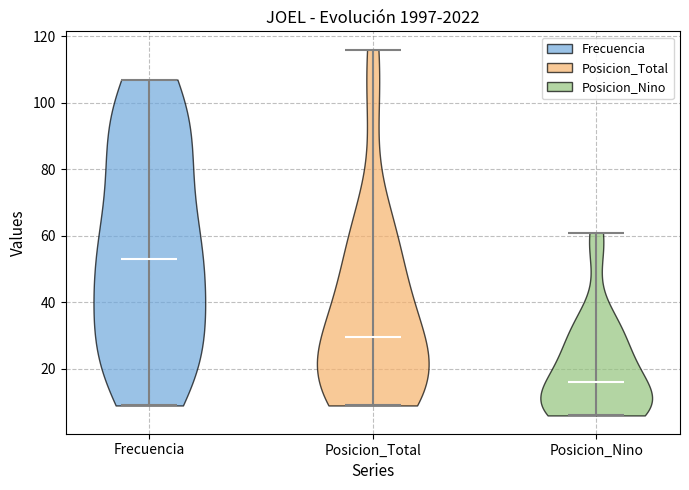

Where does the median line of the violin for Posicion_Nino sit on the y-axis? The values are not printed on the chart, so give them approximately, as read against the axis.

16